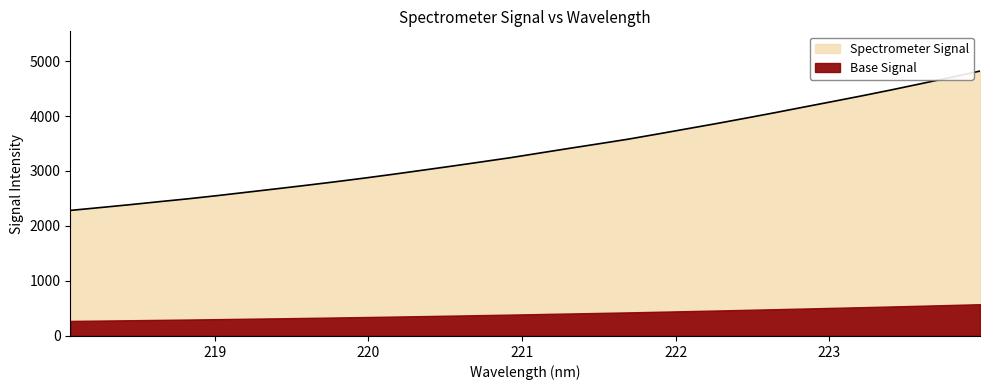

True or false: the data shows 4744.5 at 220.7354.

False